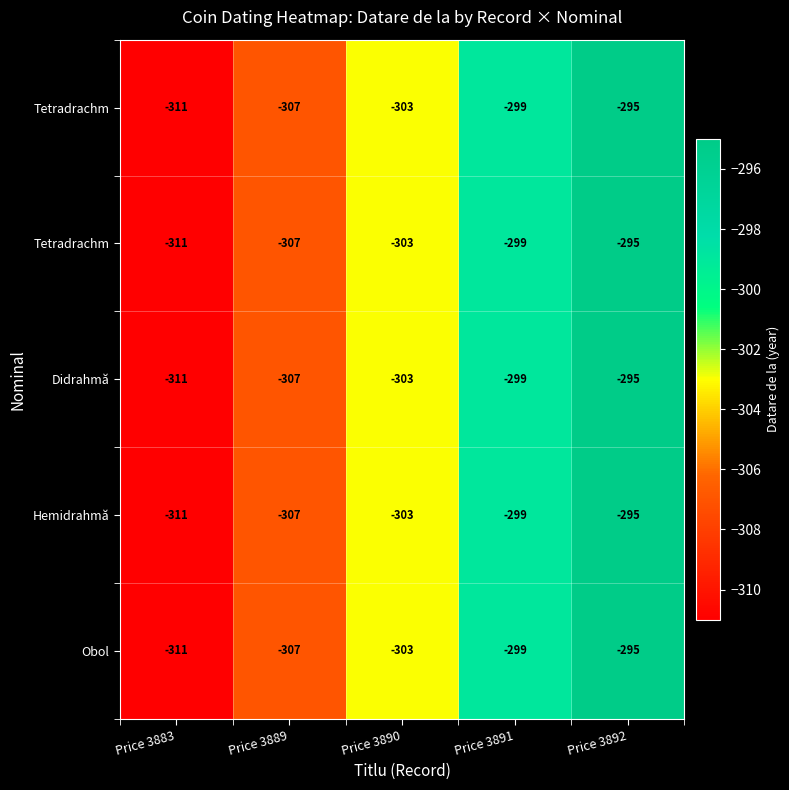

What is the greatest value displayed?

-295